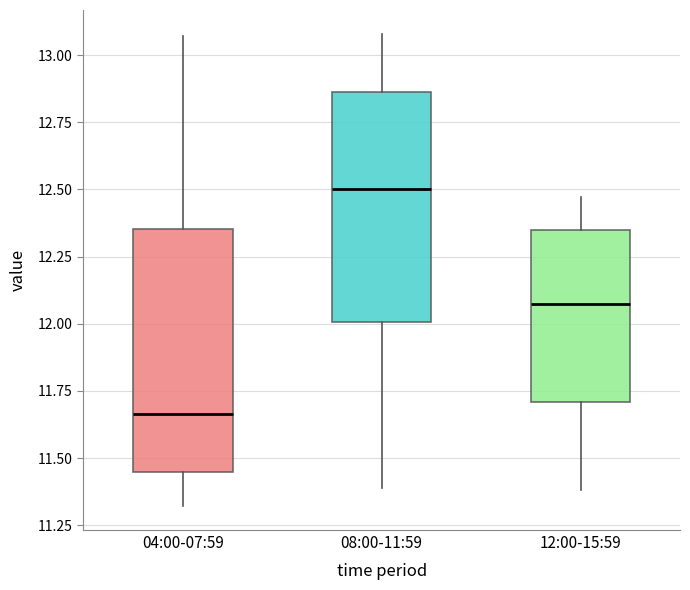

Reading left to right, transcribe this box plot: for each box, give where its median line is, the range the box spans, and where its two whiskers end, as read against the y-axis. The values are not printed on the chart, so give them approximately, as read against the axis.

04:00-07:59: median 11.65, box 11.45 to 12.35, whiskers 11.30 to 13.05
08:00-11:59: median 12.50, box 12.00 to 12.85, whiskers 11.40 to 13.10
12:00-15:59: median 12.10, box 11.70 to 12.35, whiskers 11.40 to 12.45